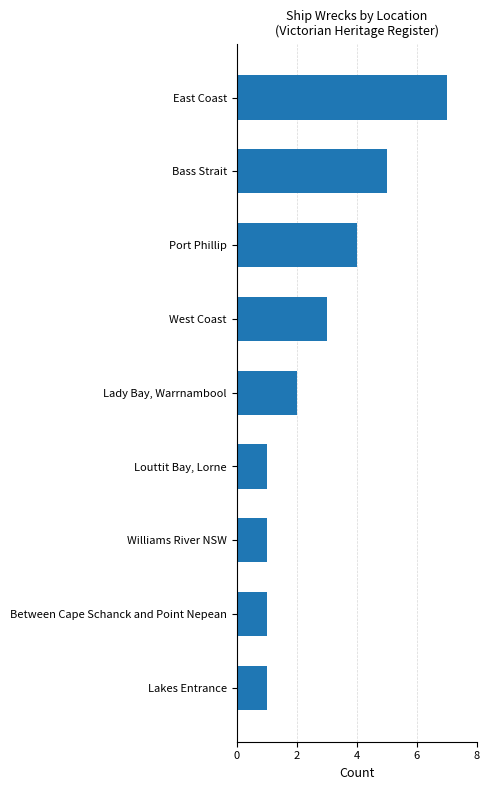

What is the change in value from Port Phillip to Bass Strait?

+1